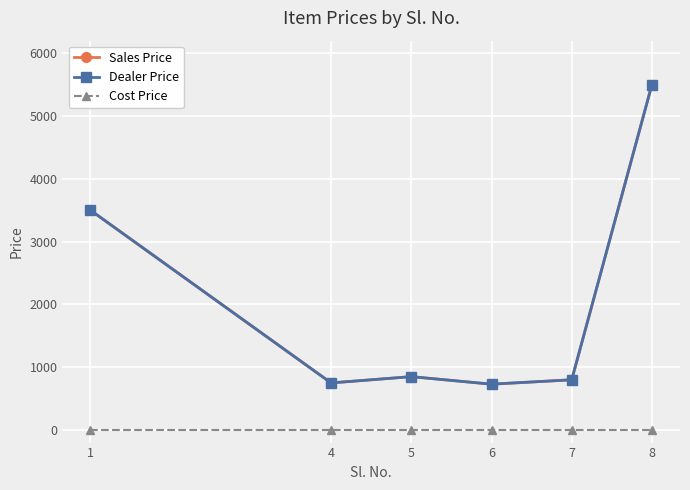

Is the value of Cost Price at 7 greater than the value of Dealer Price at 6?

No